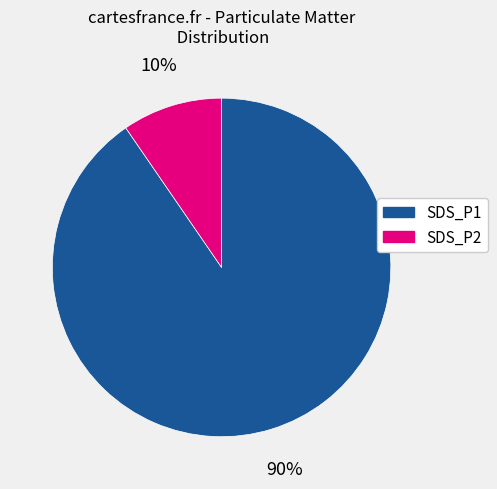

Which slice is the smallest?

SDS_P2